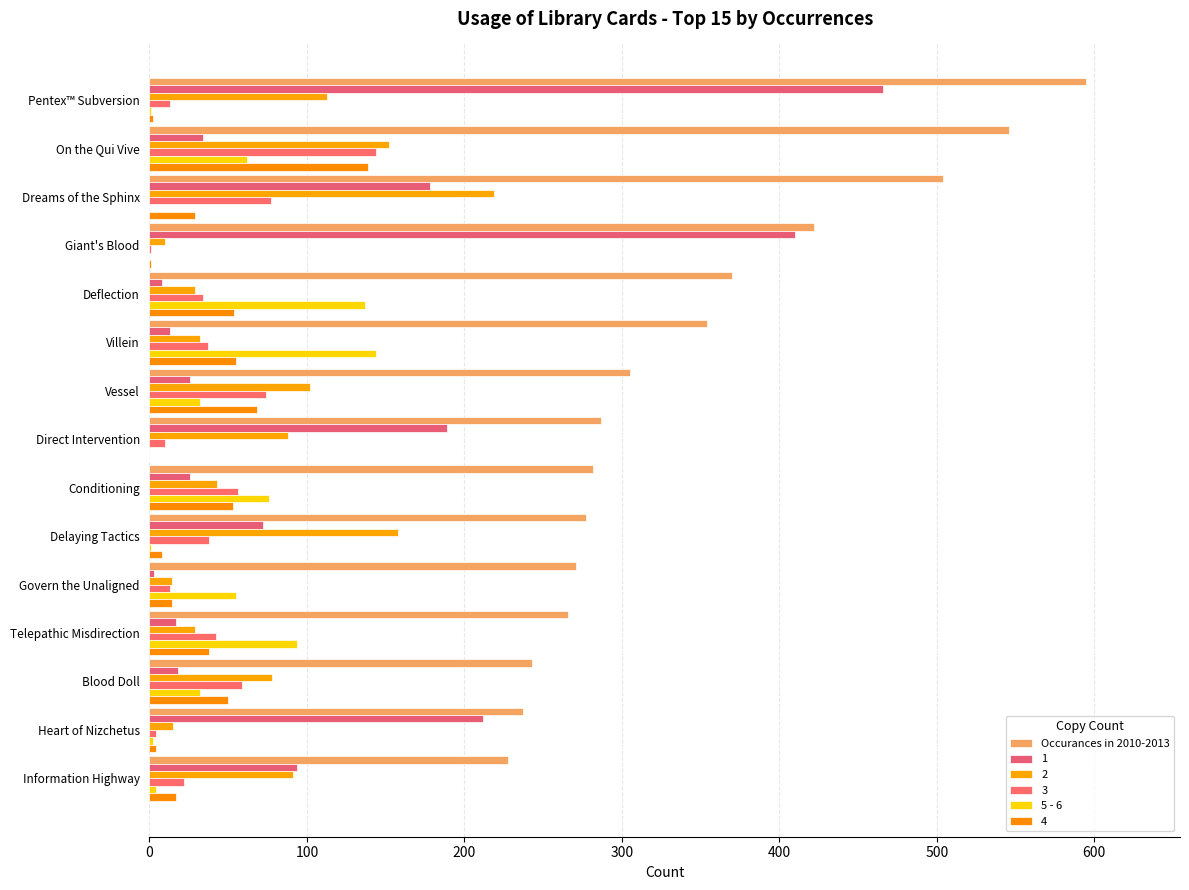

How many data points does each series have?

15